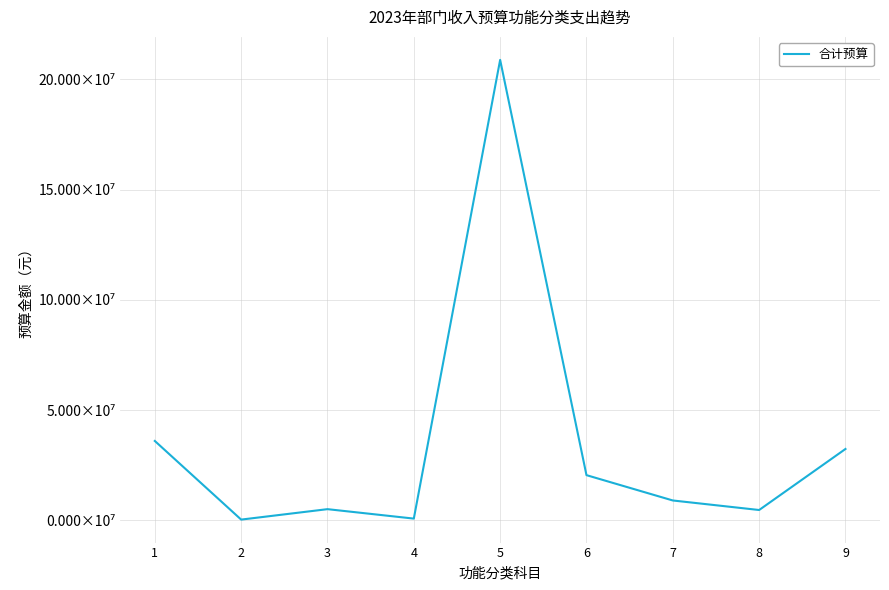

What is the ratio of the value at 9 to the value at 3?

6.4